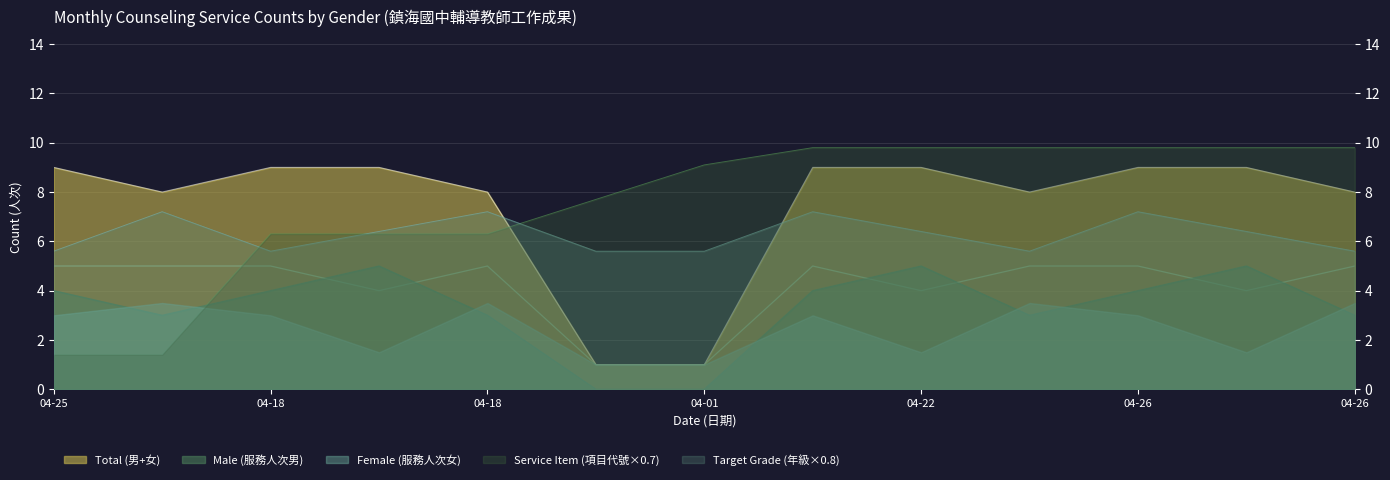

Where do Male (服務人次男) and Female (服務人次女) first cross each other?

2019-04-18 and 2019-04-18